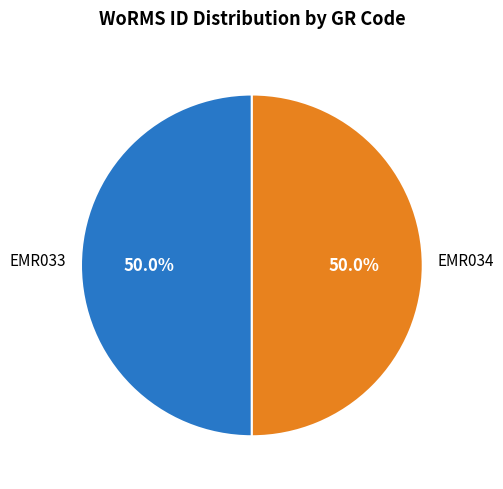

Count the number of slices in the pie.

2